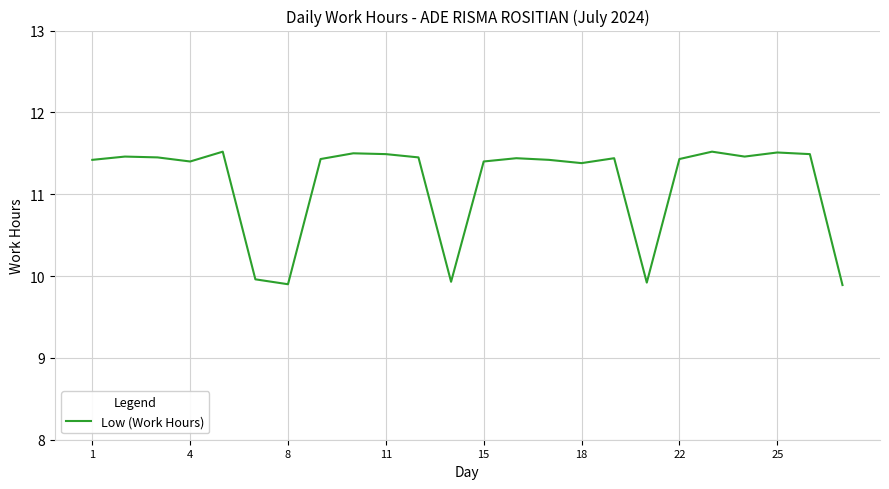

What is the maximum value shown in the chart?

11.5